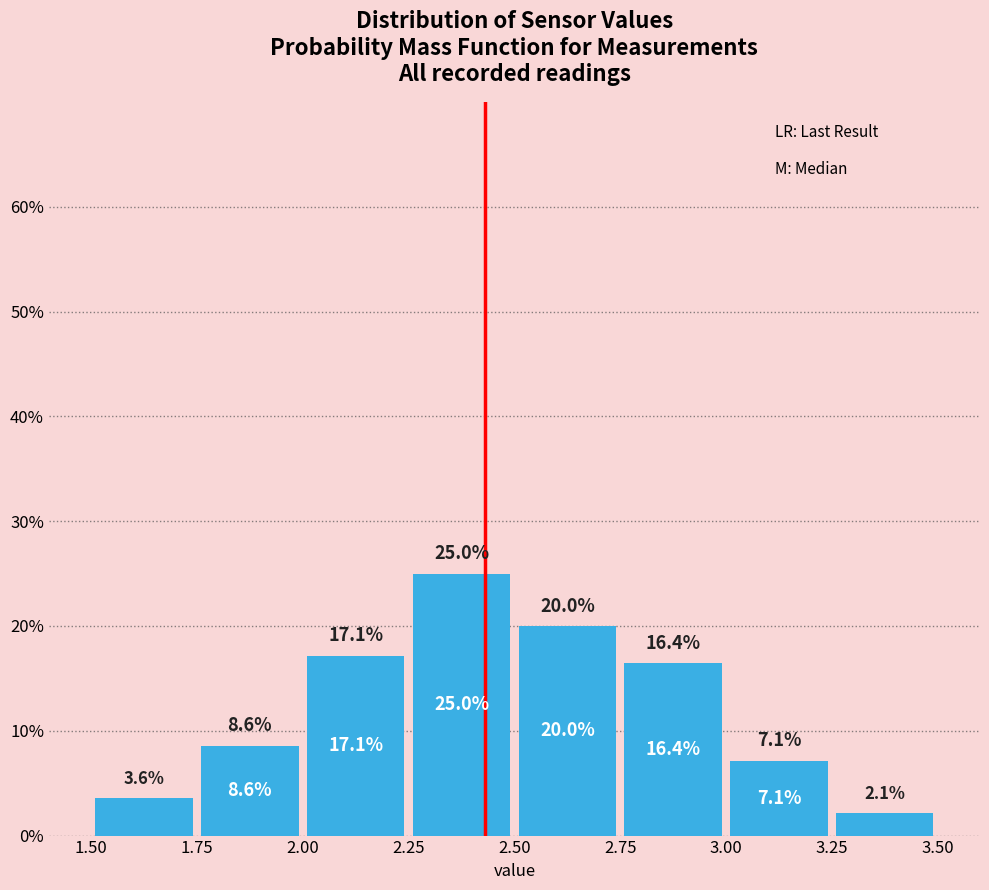

Reading left to right, list every bar in this chart as the range it spans on the x-axis followed by its height.

1.50 to 1.75: 3.6
1.75 to 2.00: 8.6
2.00 to 2.25: 17.1
2.25 to 2.50: 25.0
2.50 to 2.75: 20.0
2.75 to 3.00: 16.4
3.00 to 3.25: 7.1
3.25 to 3.50: 2.1